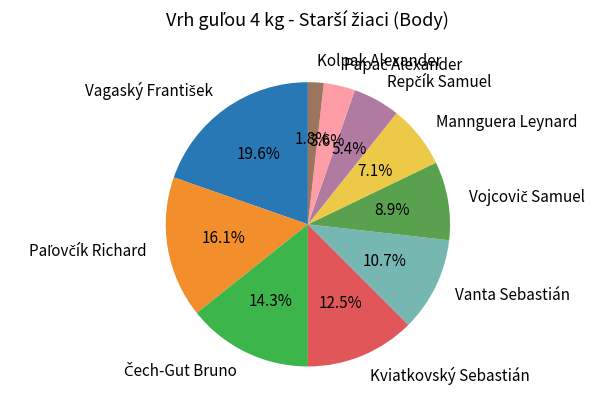

Count the number of slices in the pie.

10